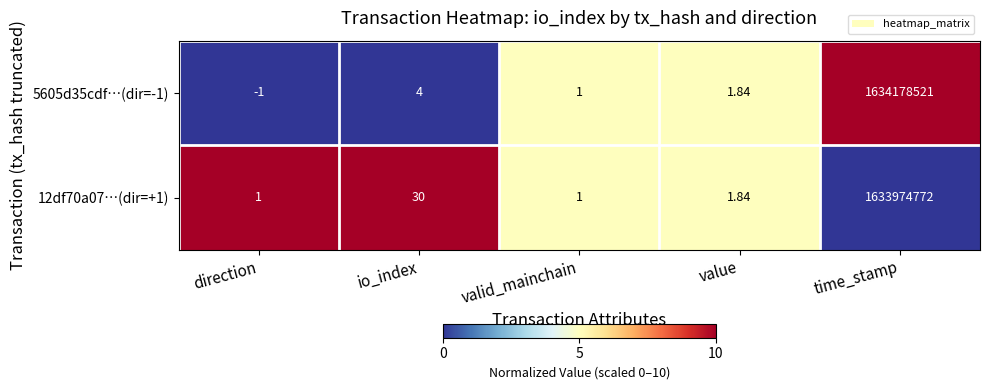

Is the value of 12df70a07…(dir=+1) at io_index greater than the value of 5605d35cdf…(dir=-1) at value?

Yes